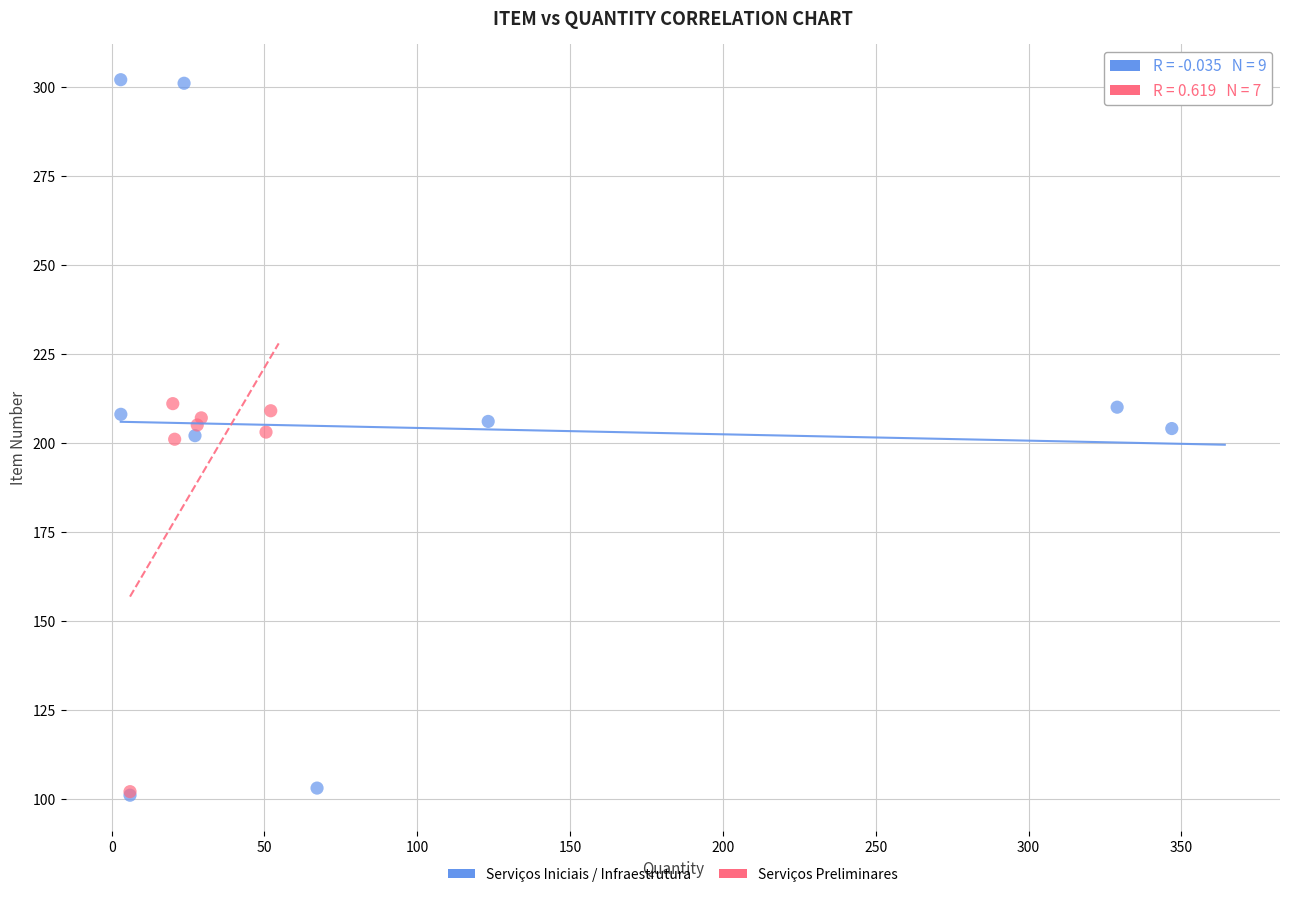

Which series has the largest Y range (max minus min)?

Serviços Iniciais / Infraestrutura